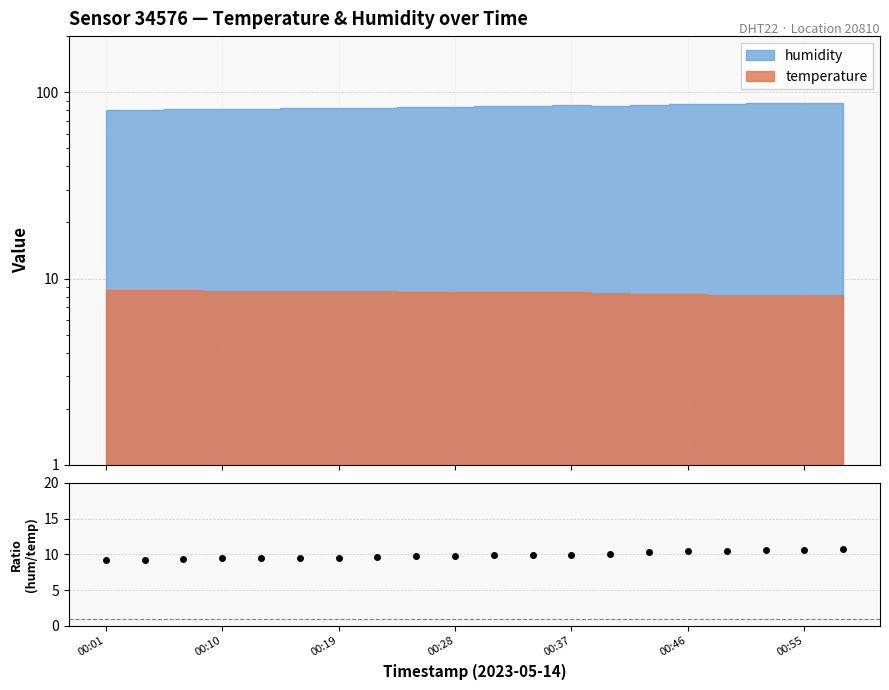

Approximately how many times larger is the value at 16 compared to 12?

1.1